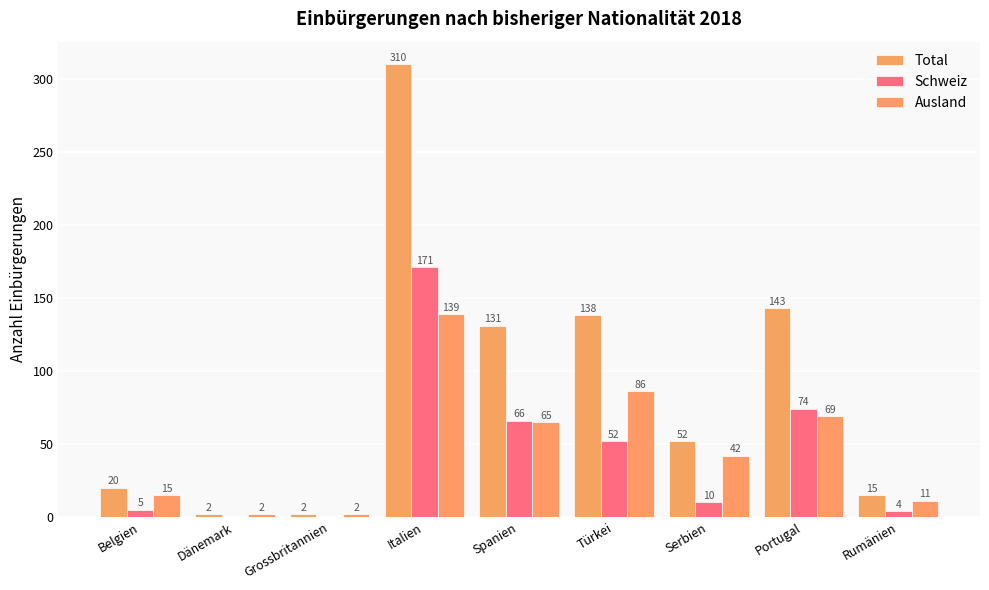

Which has a higher value, Spanien or Rumänien?

Spanien